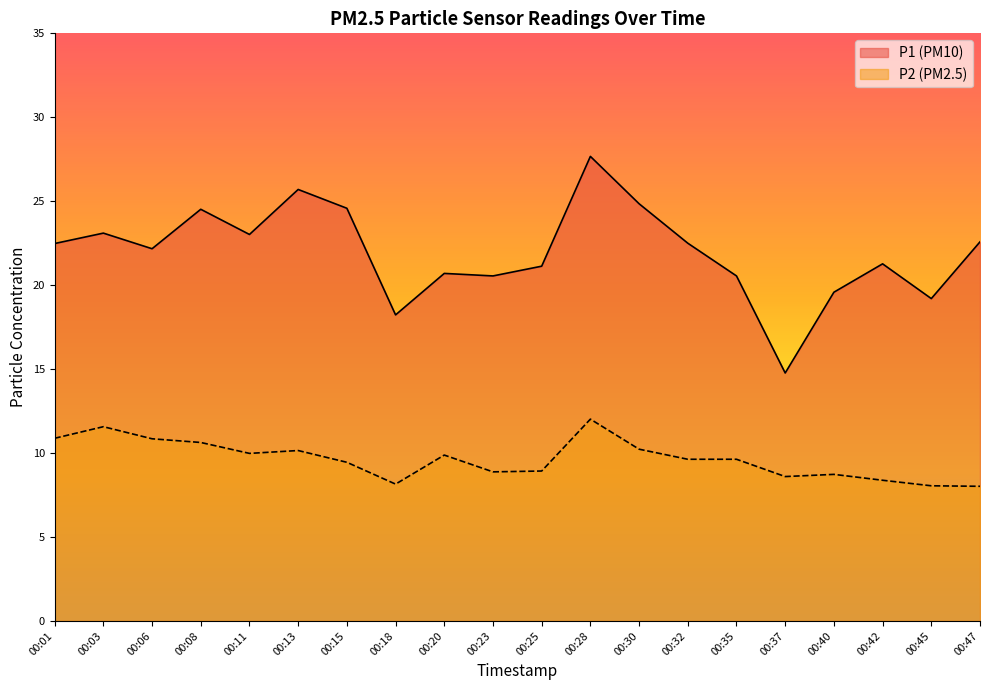

What are all the series names shown in the legend?

P1 (PM10), P2 (PM2.5)